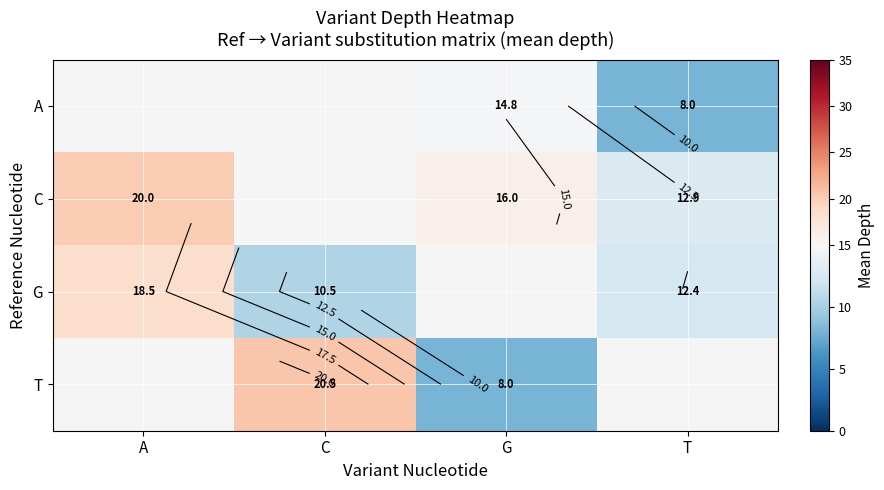

Is the value of C at A greater than the value of T at C?

No